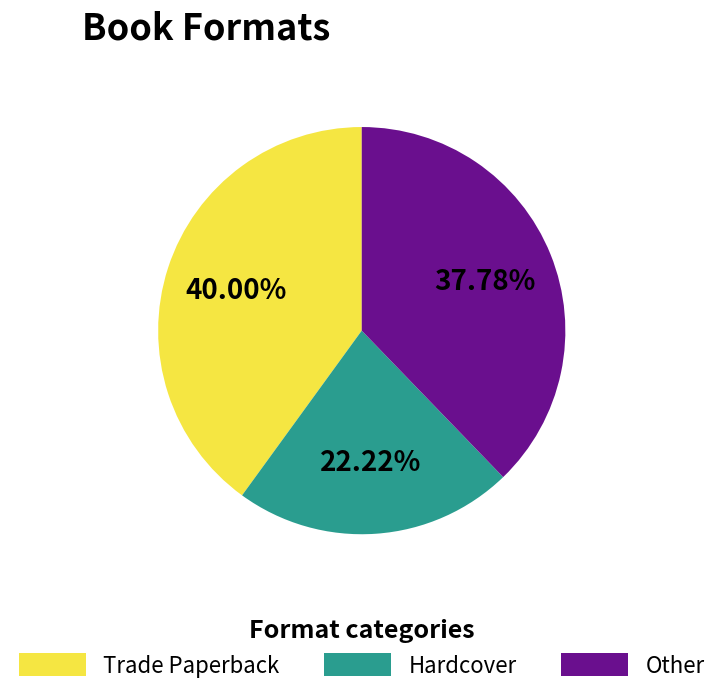

Which category has the smallest portion of the pie?

Hardcover